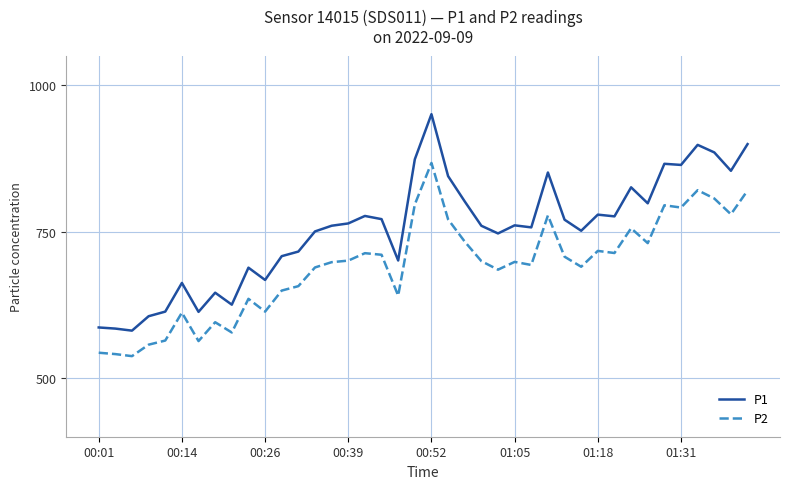

Rank the series by their average value, from highest to lowest.

P1, P2